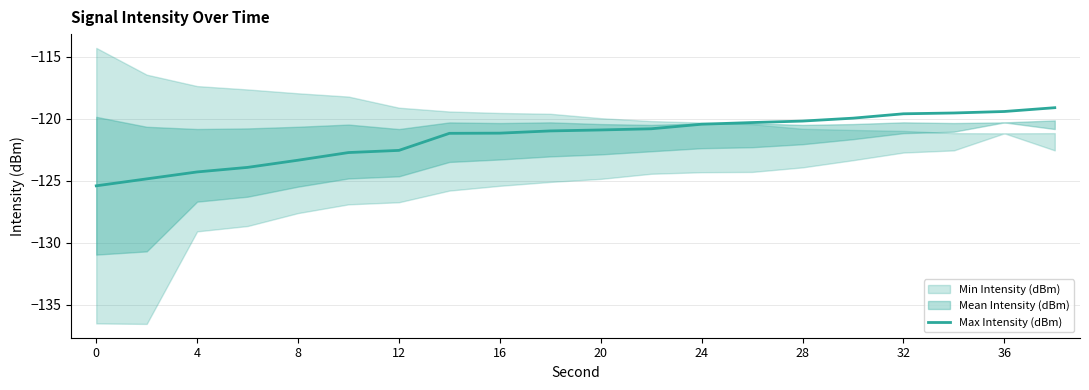

The value of Max Intensity (dBm) at 24 is -46.1. True or false?

False